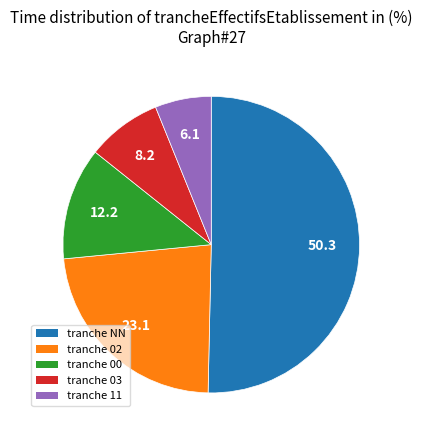

Count the number of slices in the pie.

5